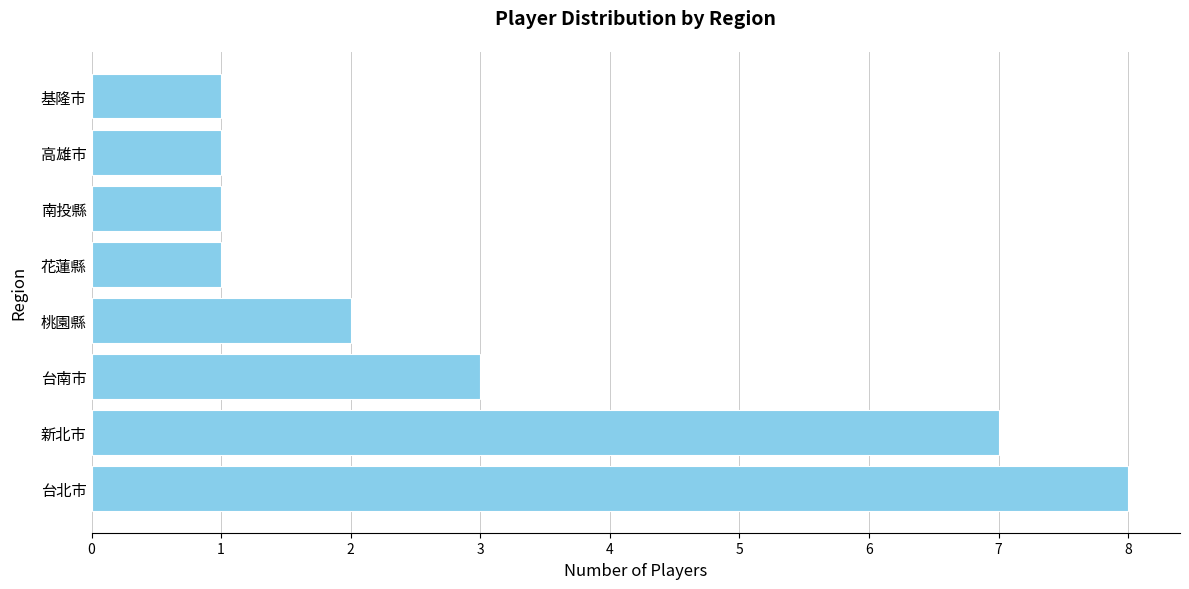

Between 基隆市 and 桃園縣, which is larger?

桃園縣